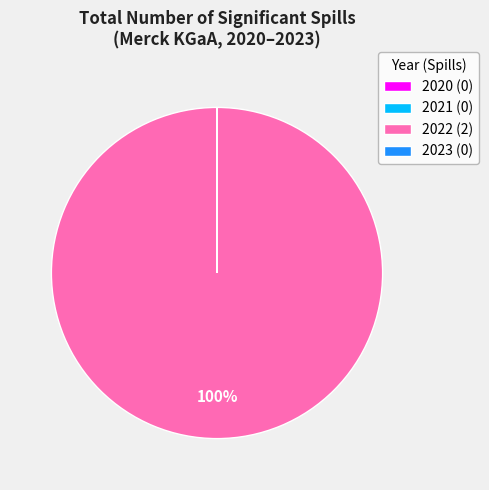

To the nearest percent, what is the difference between the largest and smallest slice percentages?

100%